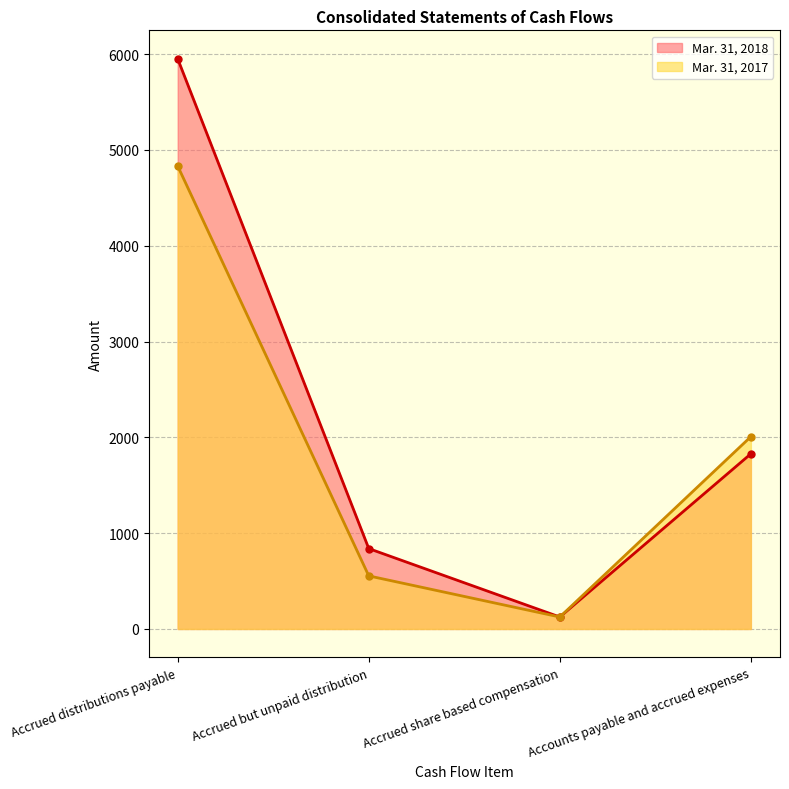

Which series has the largest range (max minus min)?

Mar. 31, 2018